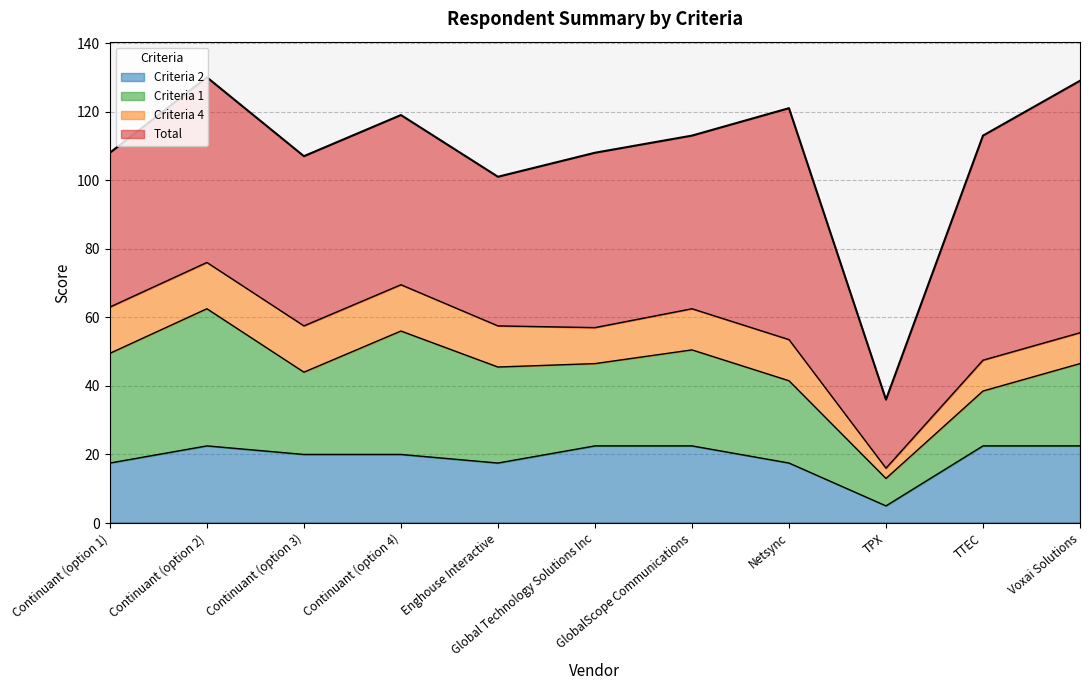

What is the label of the 11th point from the left?

Voxai Solutions